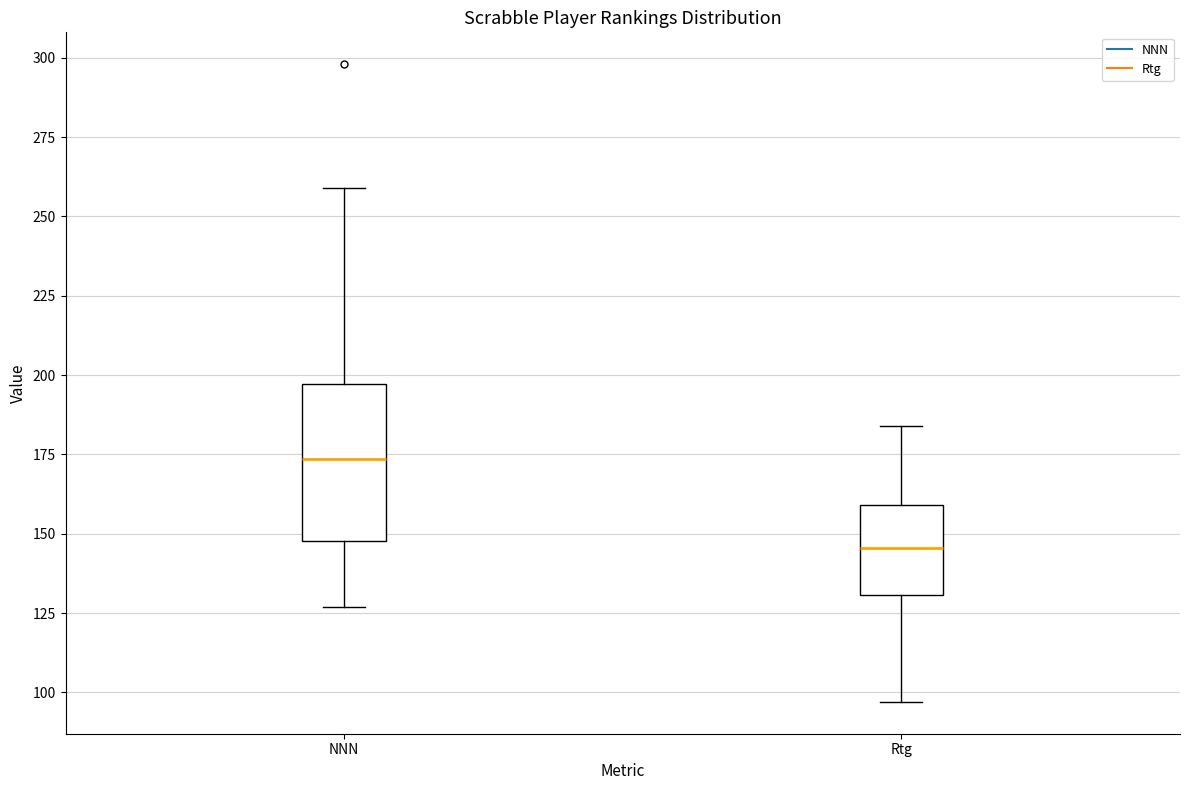

Where does the lower whisker of the box for NNN end on the y-axis? The values are not printed on the chart, so give them approximately, as read against the axis.

125